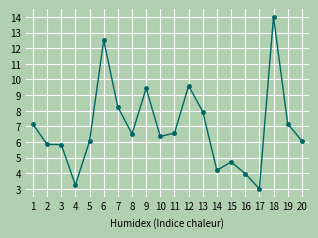

True or false: the data shows 6.6 at 11.

True